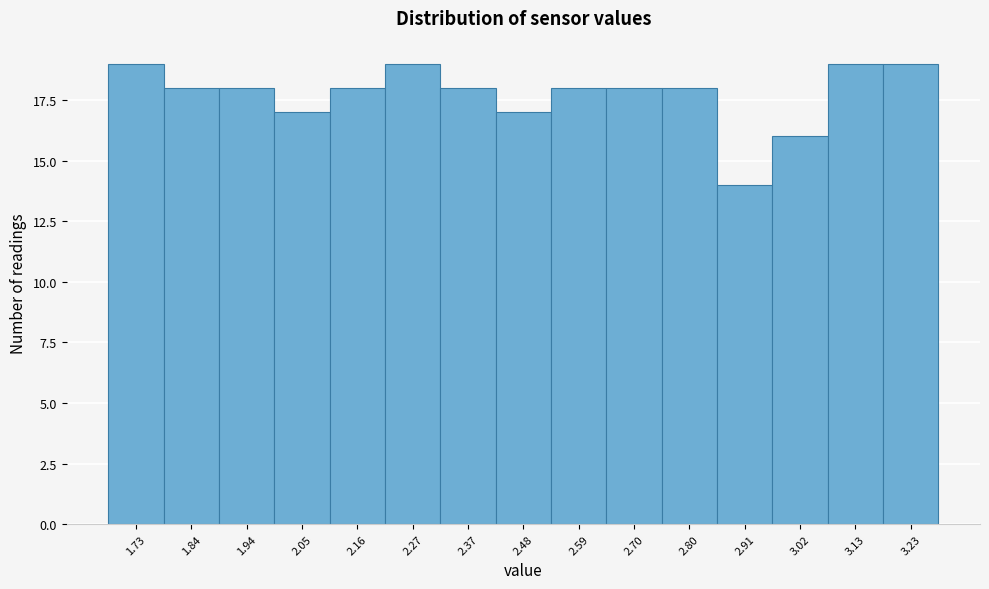

Reading right to left, list all the values displayed in this chart.

3.23=19	3.13=19	3.02=16	2.91=14	2.80=18	2.70=18	2.59=18	2.48=17	2.37=18	2.27=19	2.16=18	2.05=17	1.94=18	1.84=18	1.73=19